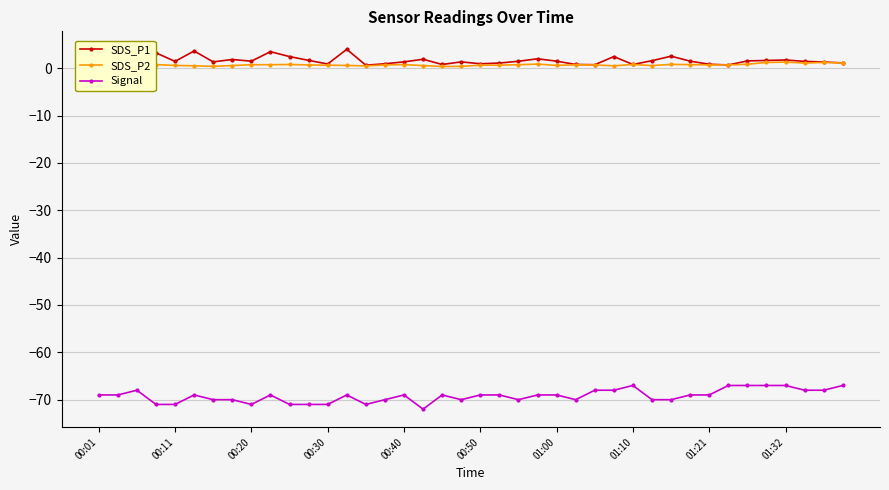

True or false: SDS_P1 and SDS_P2 intersect in this chart.

False